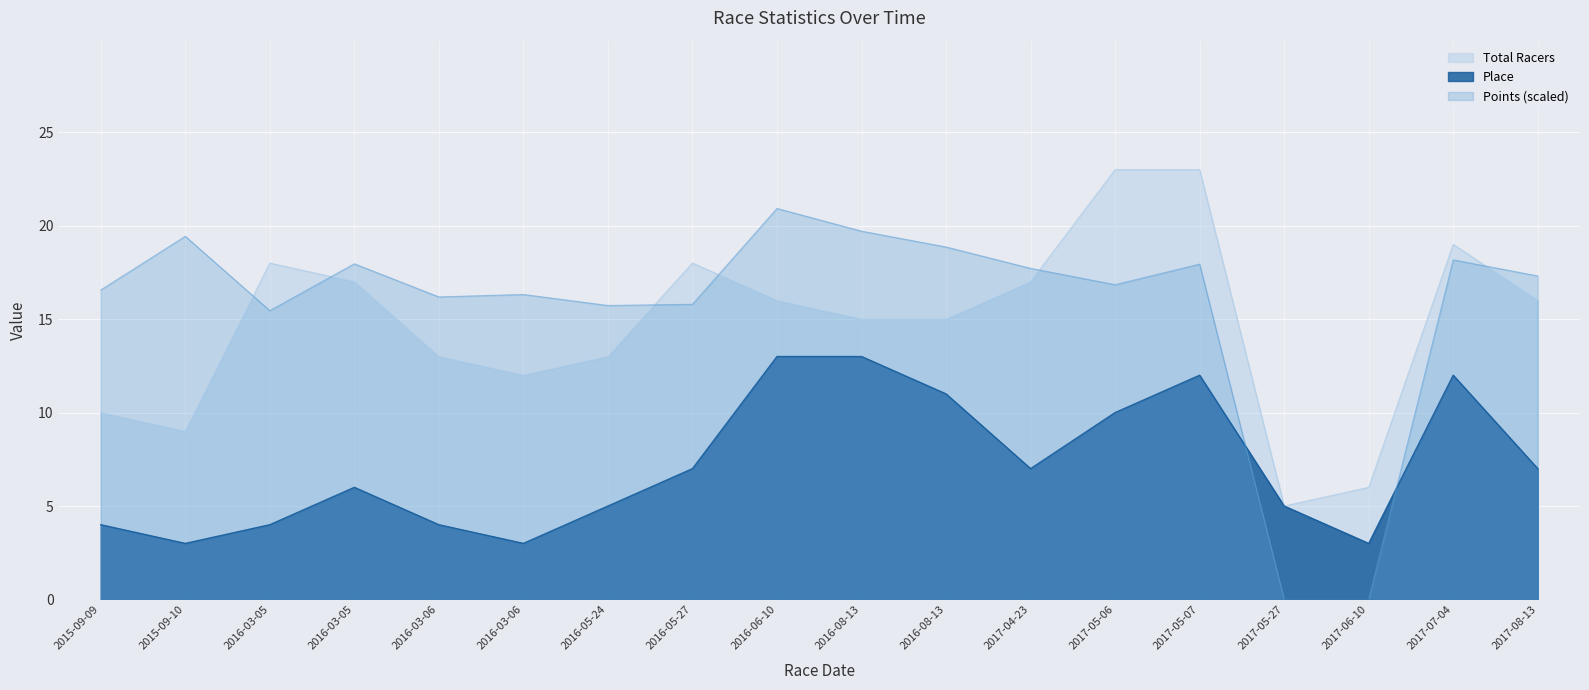

At which label is Place closest to 8?

2016-05-27